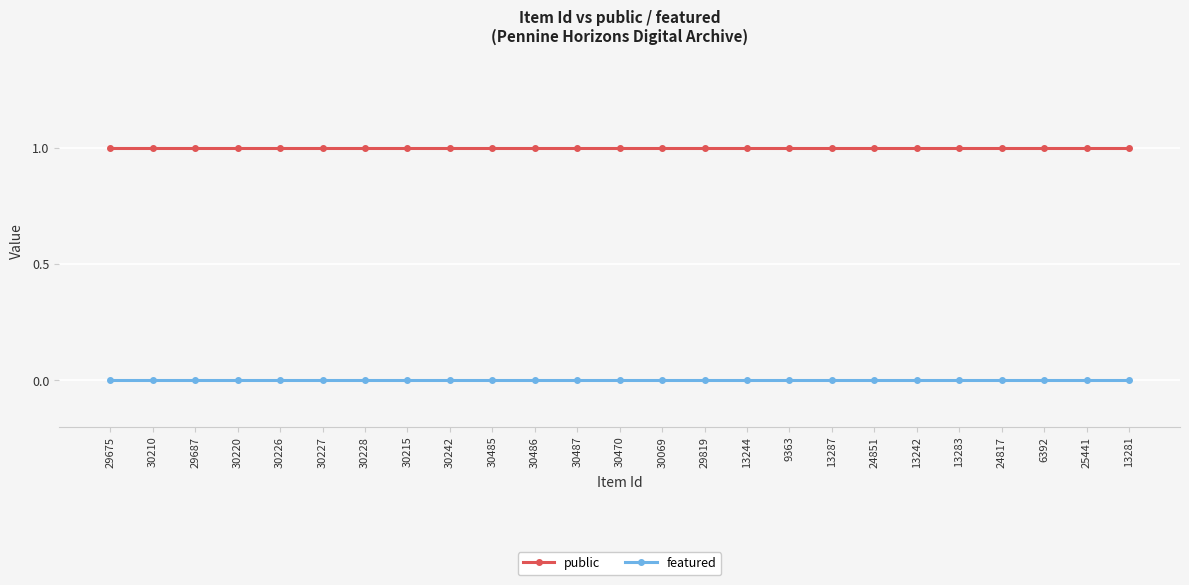

Does the chart have visible grid lines?

Yes